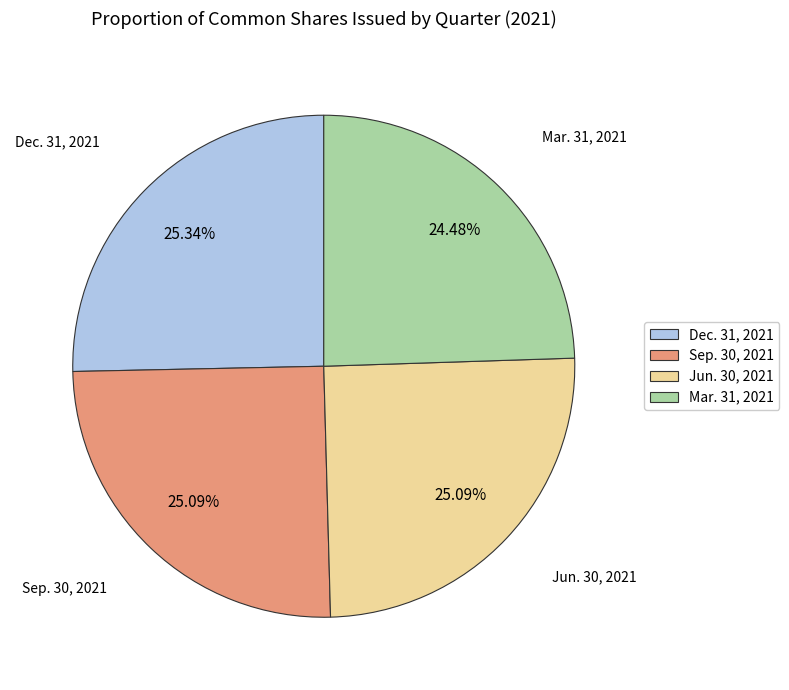

Approximately how many times larger is the value at Dec. 31, 2021 compared to Mar. 31, 2021?

1.0